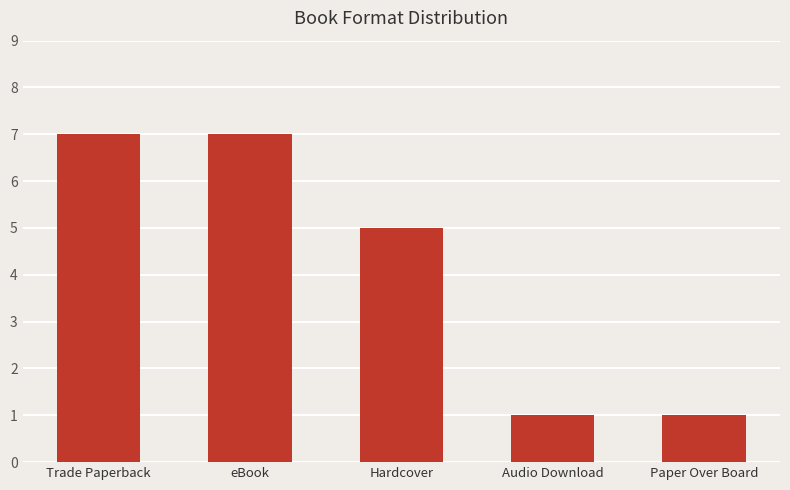

How many bars are there in total?

5